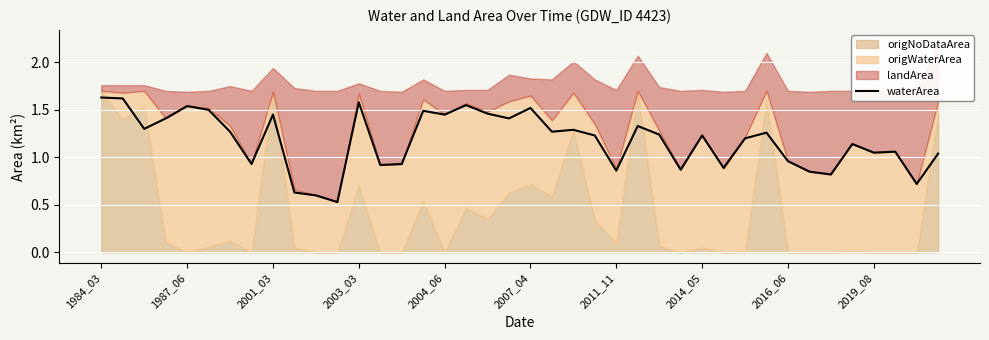

How many data points does each series have?

40